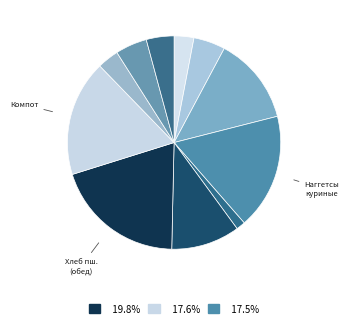

How many segments does this pie chart have?

11